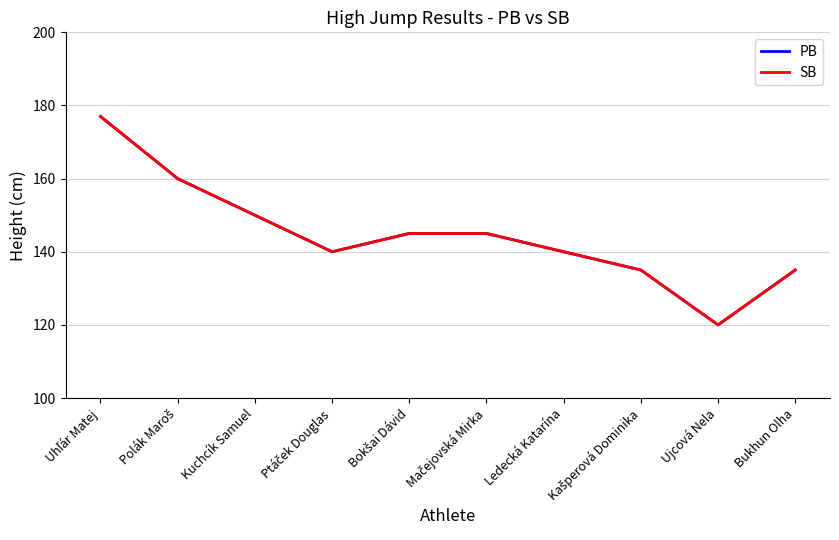

Is it true that PB equals 177 at Uhľár Matej?

True